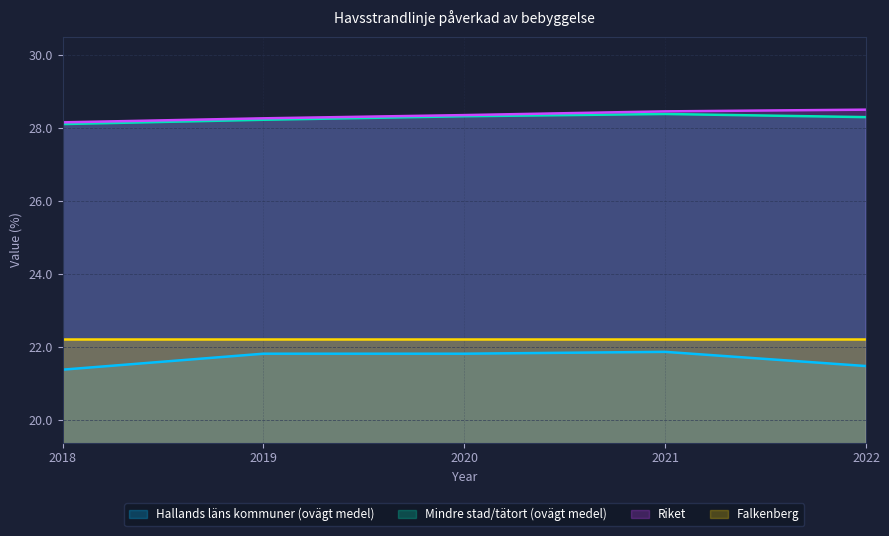

What are all the series names shown in the legend?

Hallands läns kommuner (ovägt medel), Mindre stad/tätort (ovägt medel), Riket, Falkenberg